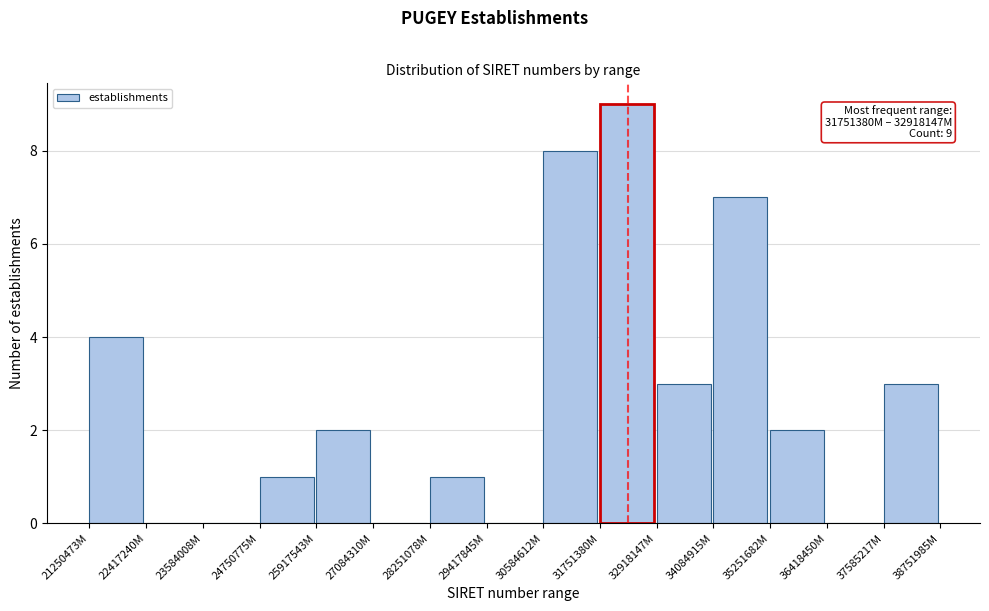

Reading left to right, list all the values displayed in this chart.

21250473M=4	22417240M=0	23584008M=0	24750775M=1	25917543M=2	27084310M=0	28251078M=1	29417845M=0	30584612M=8	31751380M=9	32918147M=3	34084915M=7	35251682M=2	36418450M=0	37585217M=3